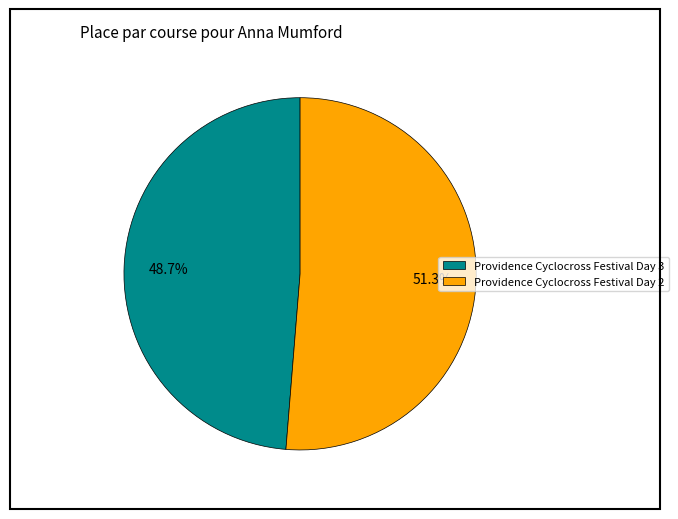

True or false: Providence Cyclocross Festival Day 2 accounts for 40% of the total.

False